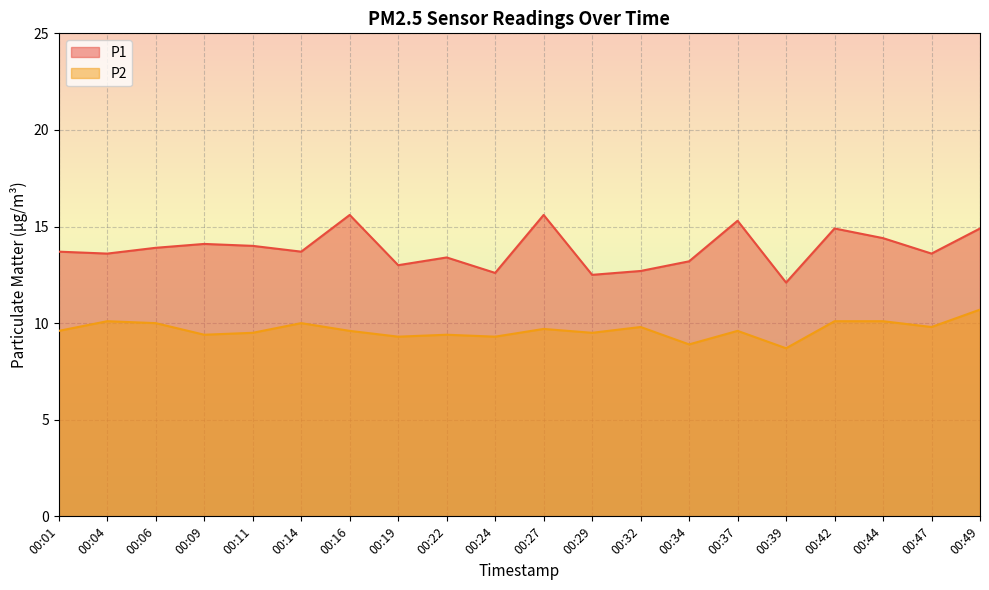

What is the lowest value of the P1 series?

12.1